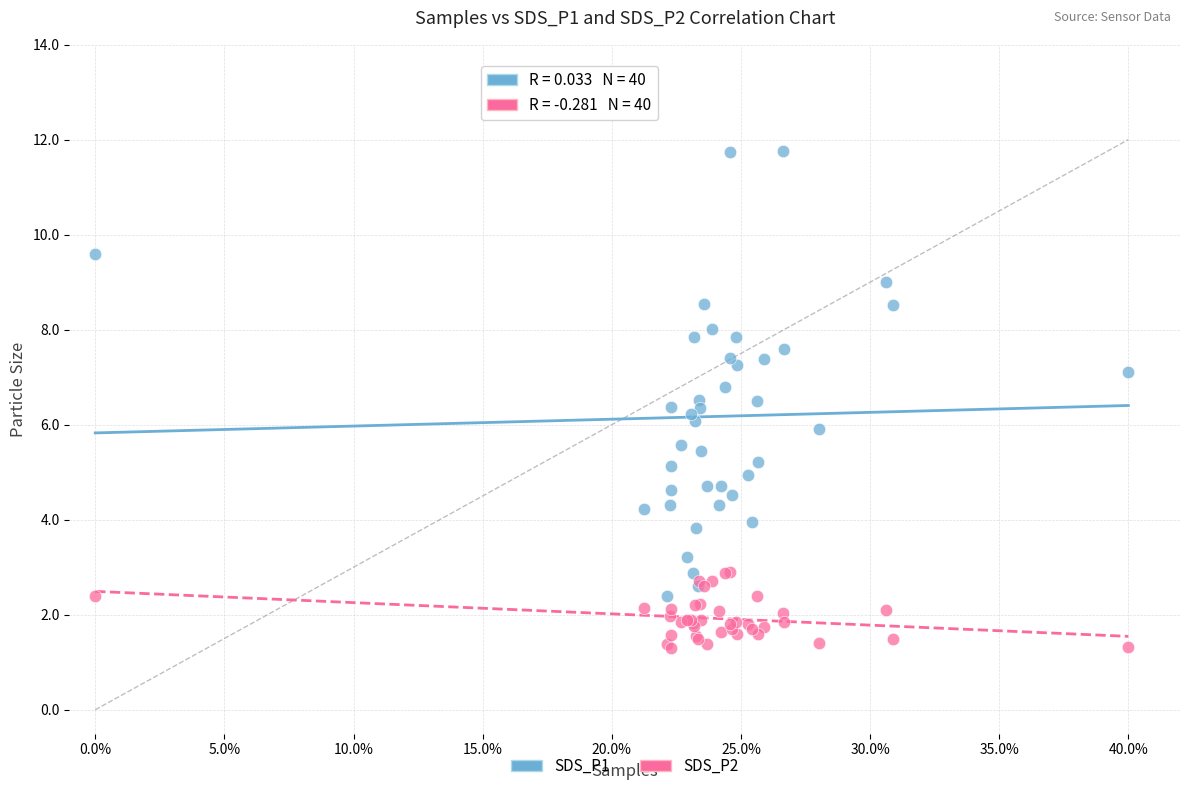

Which series reaches the maximum Y coordinate?

SDS_P1